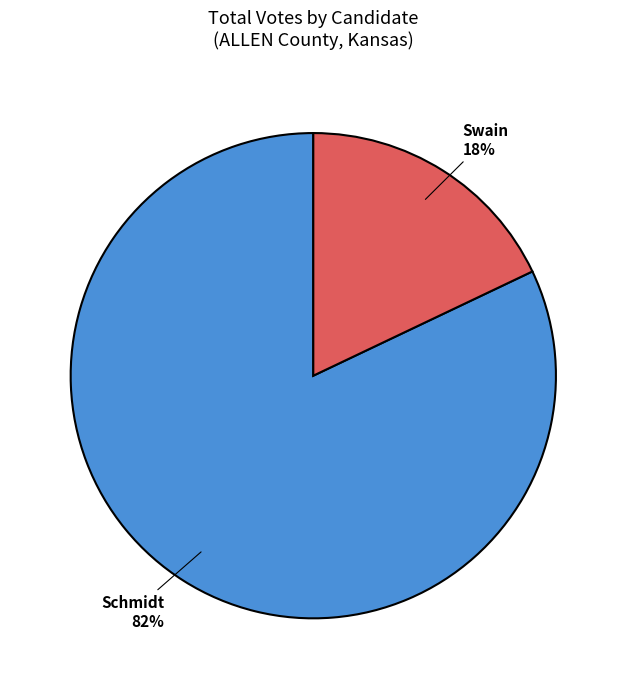

To the nearest percent, what is the difference between the largest and smallest slice percentages?

64%